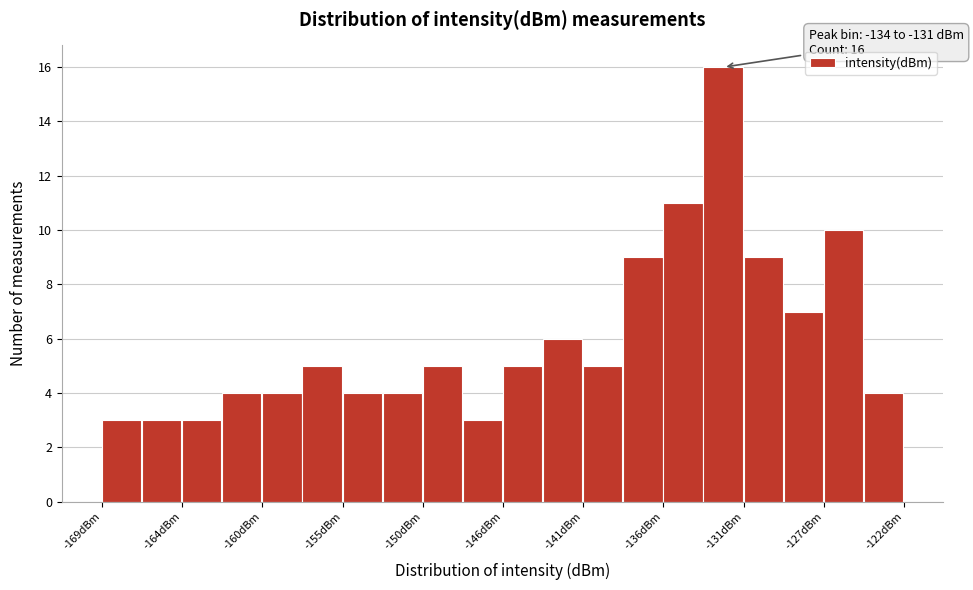

Which range on the x-axis has the tallest bar?

-133.75 to -131.40